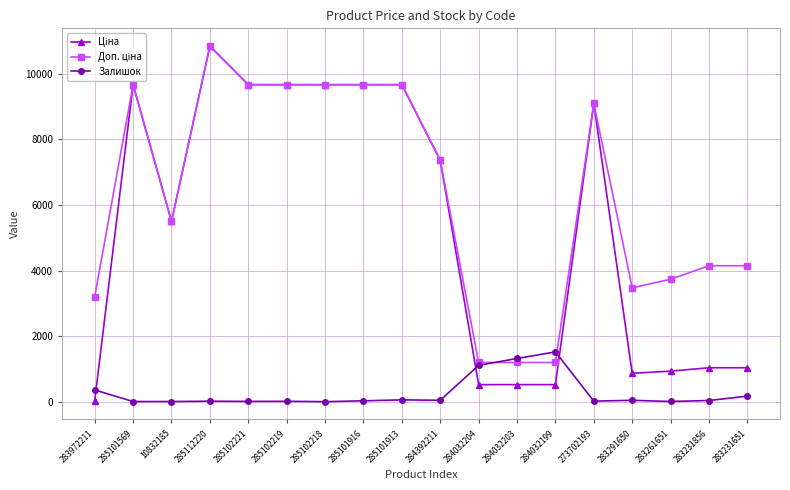

What is the label of the 4th point from the left?

285112220